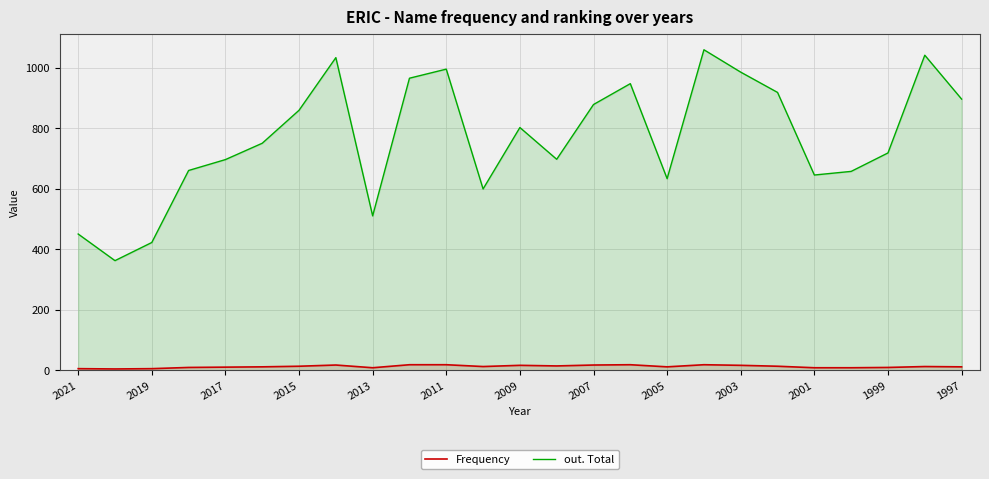

What is the difference between the maximum and minimum values in the Frequency series?

14